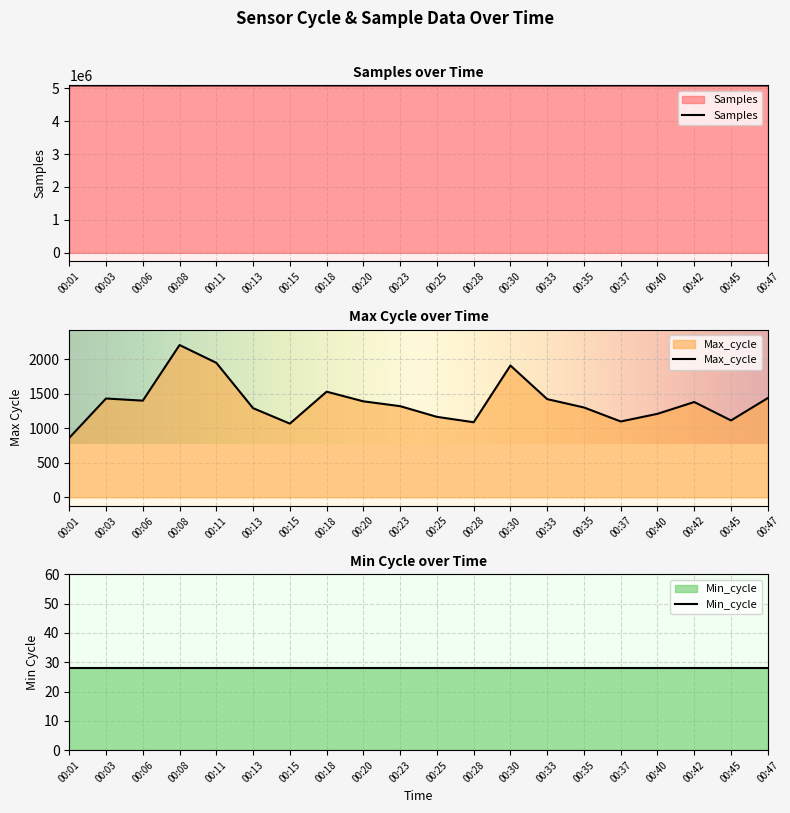

What is the difference between the Samples values at 00:23 and 00:15?

670